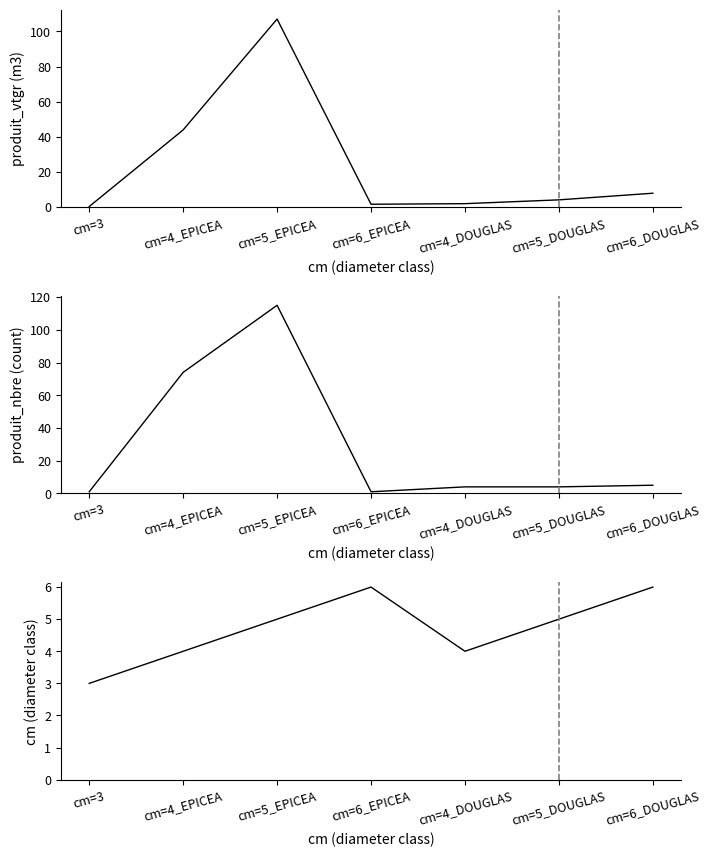

Is the value of cm at cm=5_DOUGLAS greater than the value of produit_nbre at cm=6_EPICEA?

Yes